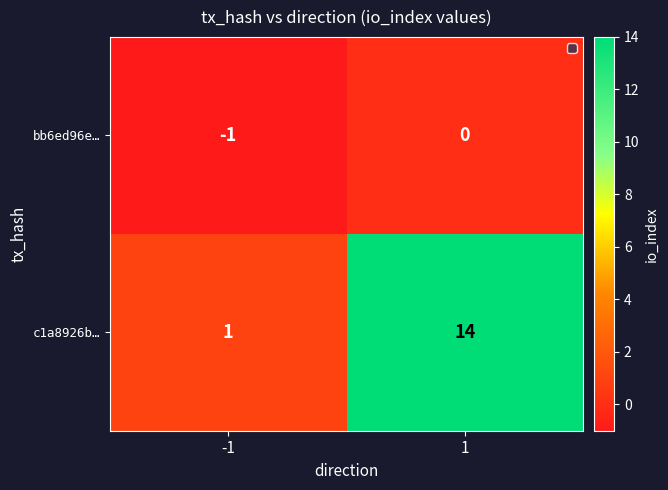

True or false: bb6ed96e… has a value of -1 at -1.

True